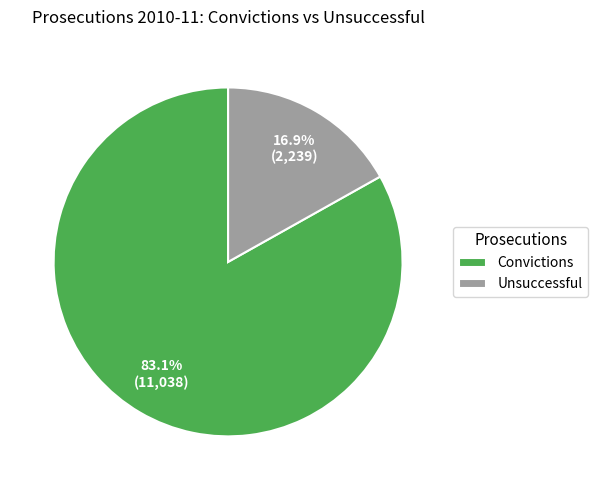

Count the number of slices in the pie.

2